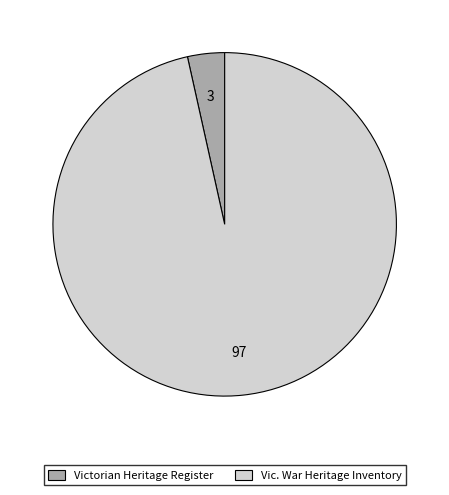

Do Vic. War Heritage Inventory and Victorian Heritage Register together represent more than half of the pie?

Yes